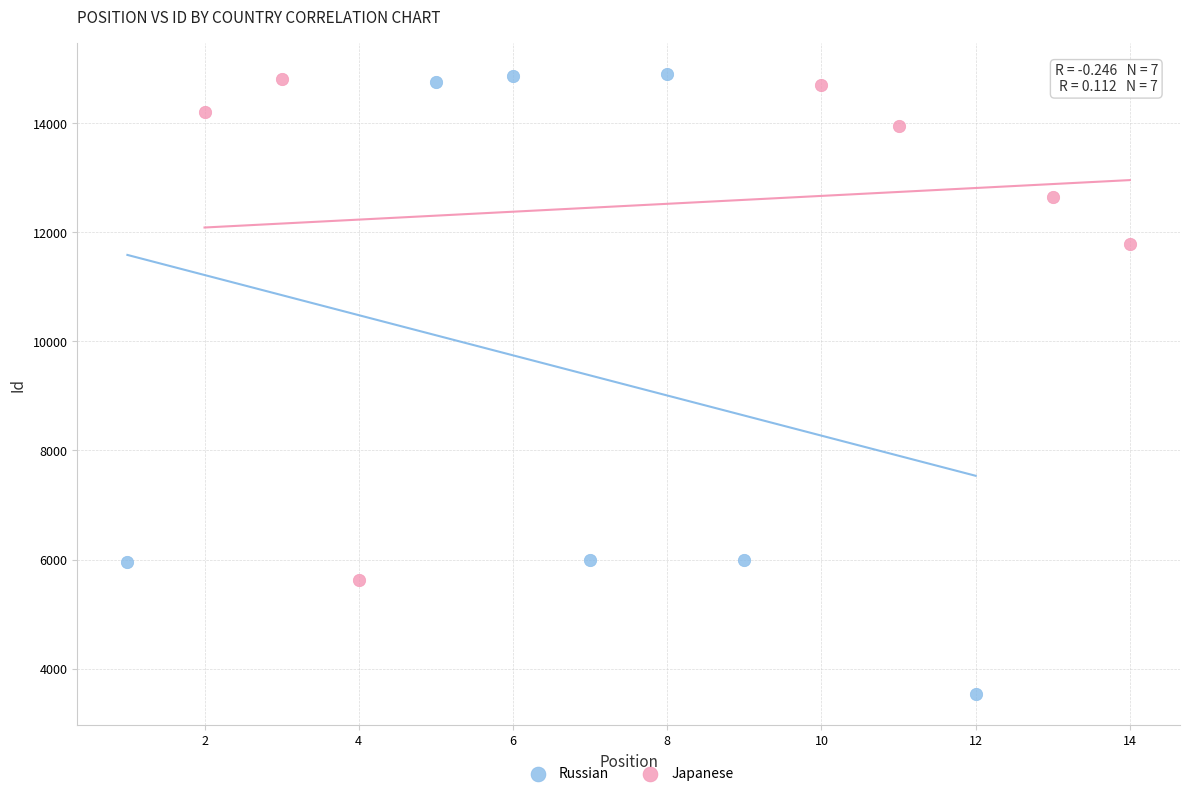

Which series has the widest spread of Y values?

Russian